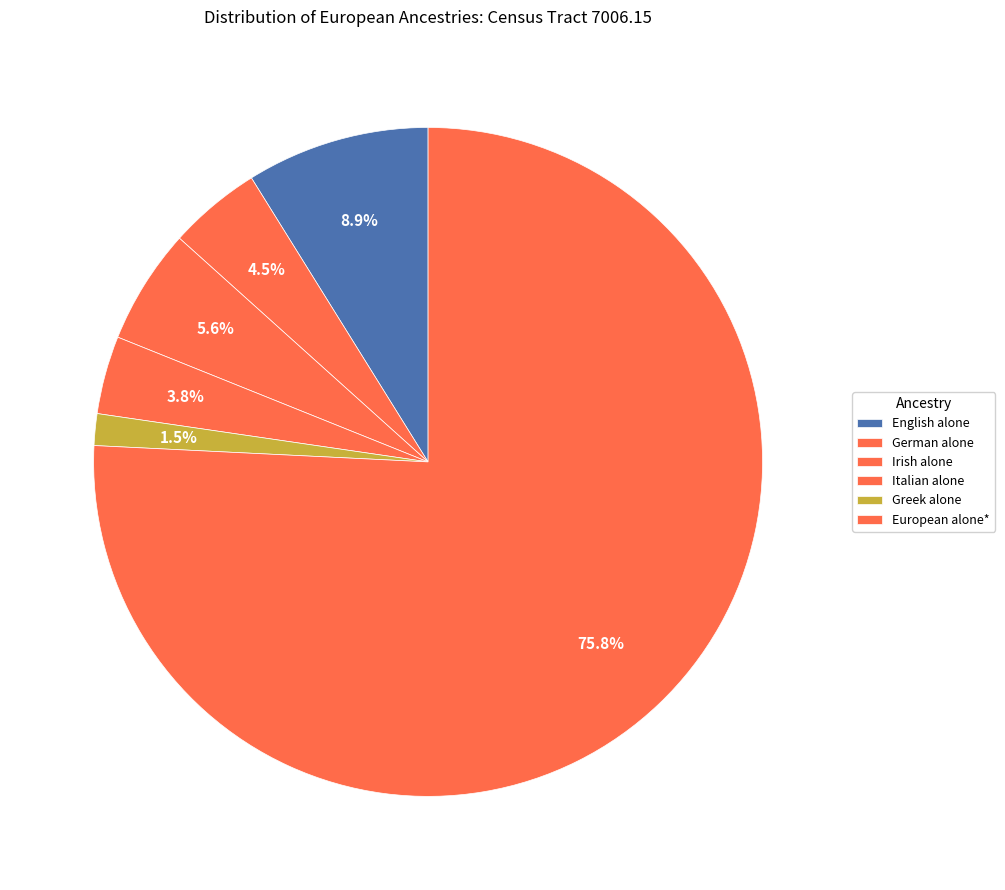

What percentage is the Italian alone slice, to the nearest percent?

4%